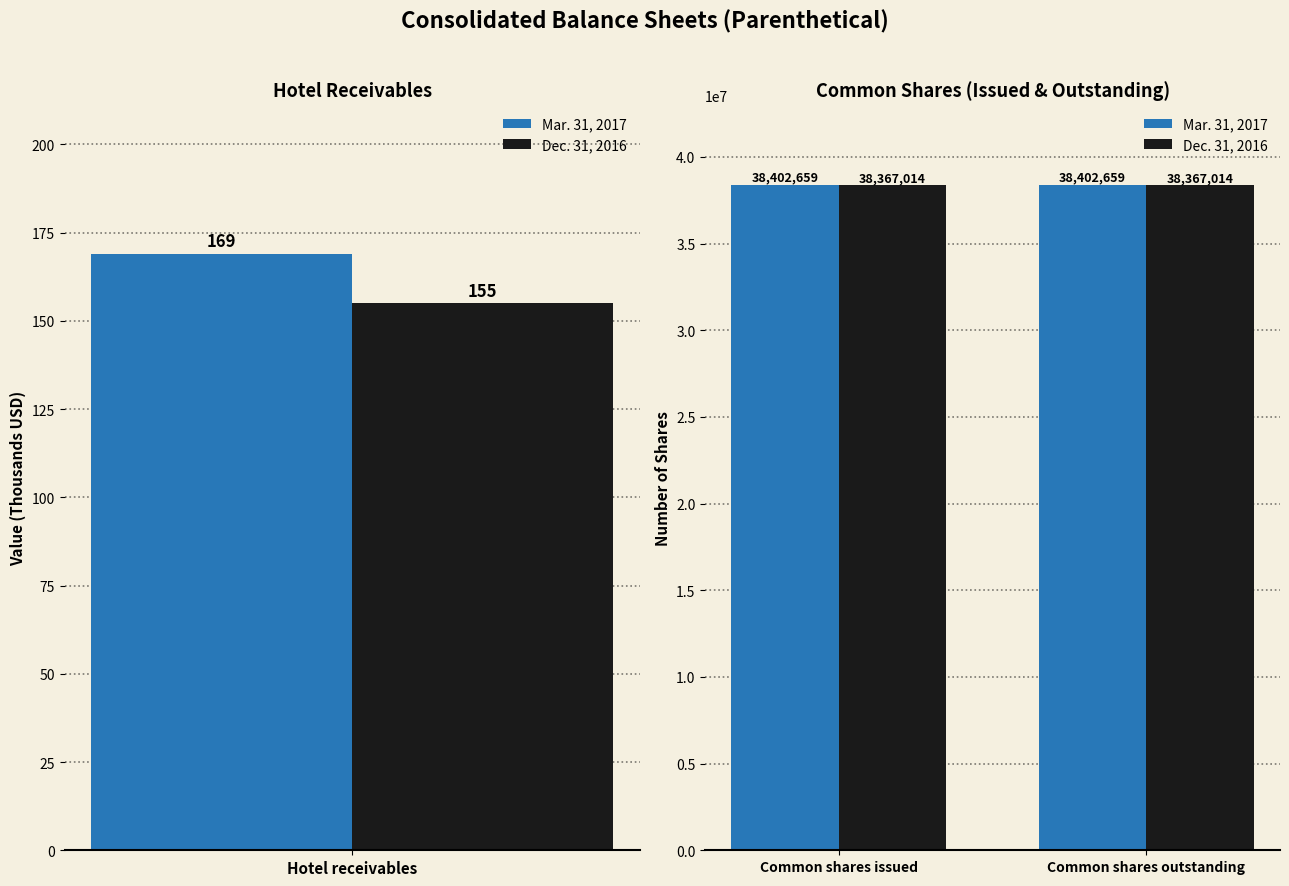

True or false: Mar. 31, 2017 has a value of 38402659 at Common shares outstanding.

True